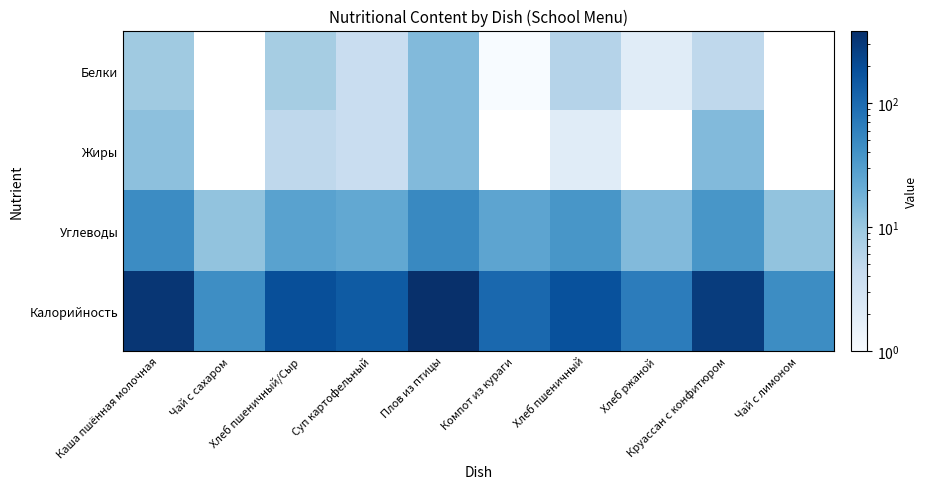

What is the total value across all series at Чай с сахаром?

56